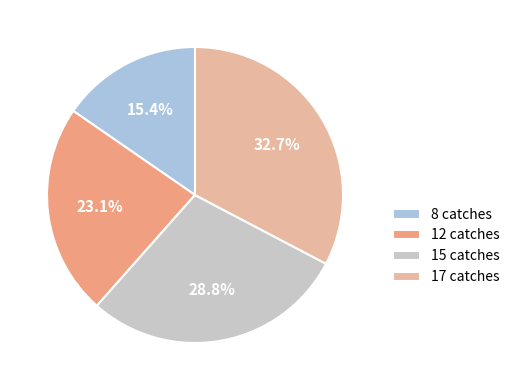

To the nearest percent, what is the difference between the 8 catches and 12 catches slice percentages?

8%